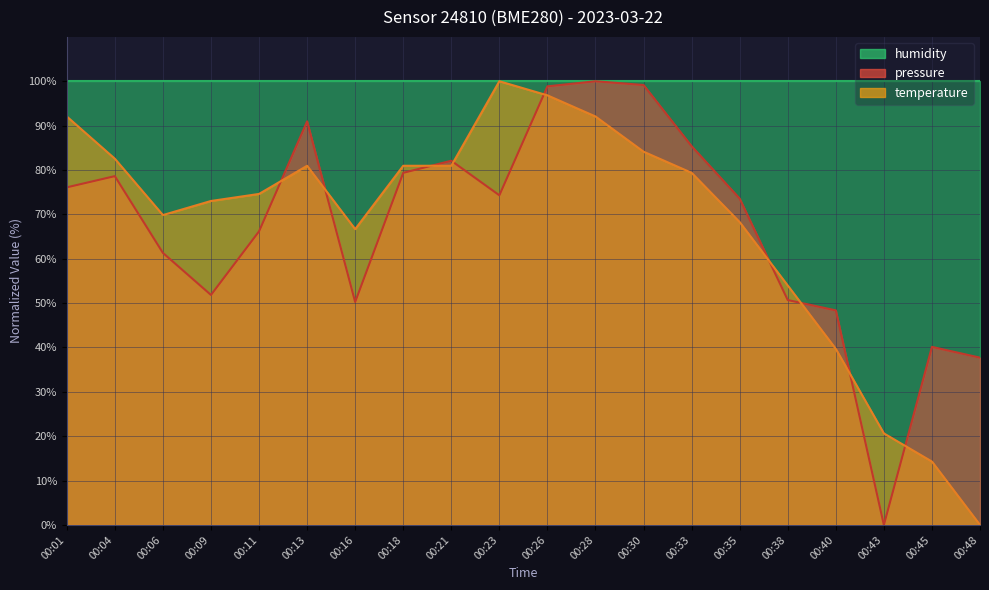

Which series has the largest total across all categories?

humidity